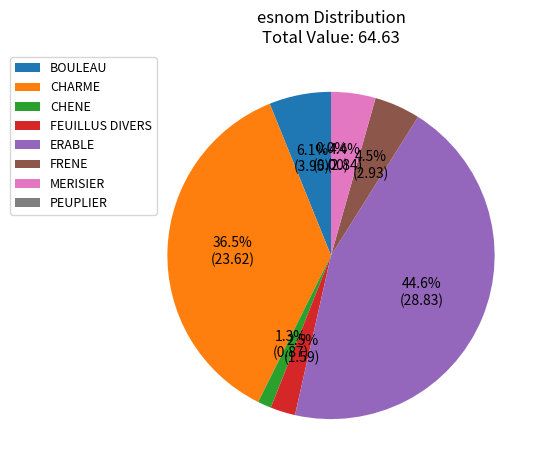

Between CHENE and FRENE, which is larger?

FRENE